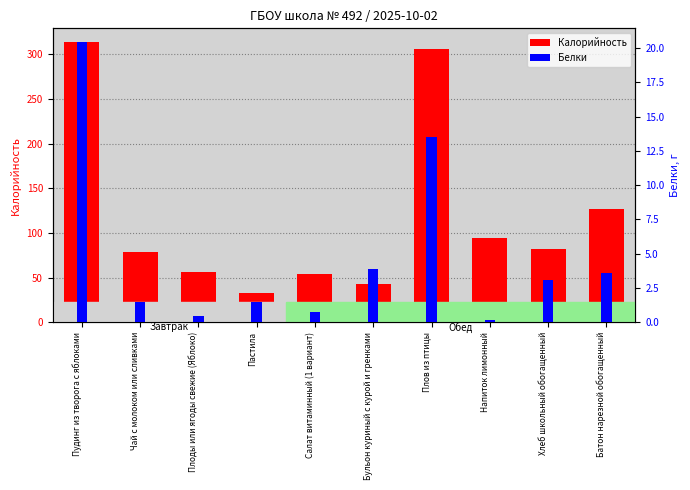

Between Хлеб школьный обогащенный and Батон нарезной обогащенный, which series saw the biggest shift?

Калорийность